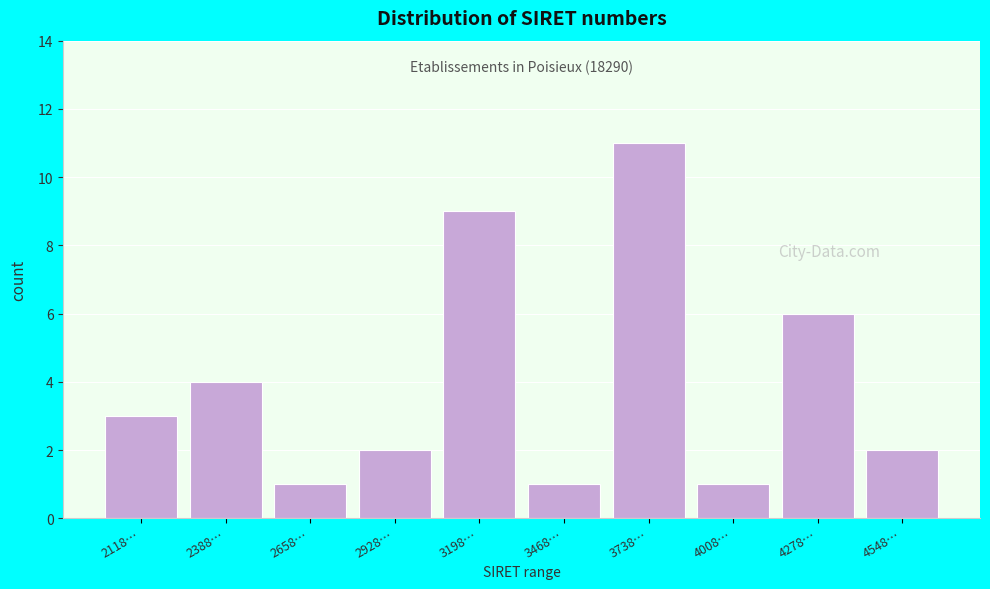

Reading left to right, what are all the values shown in this chart?

2118…=3	2388…=4	2658…=1	2928…=2	3198…=9	3468…=1	3738…=11	4008…=1	4278…=6	4548…=2